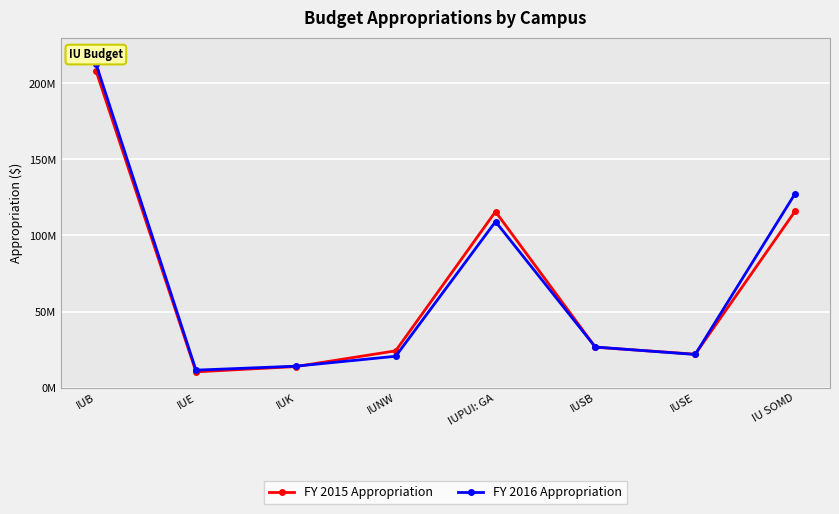

Between IU SOMD and IUNW, which is larger?

IU SOMD